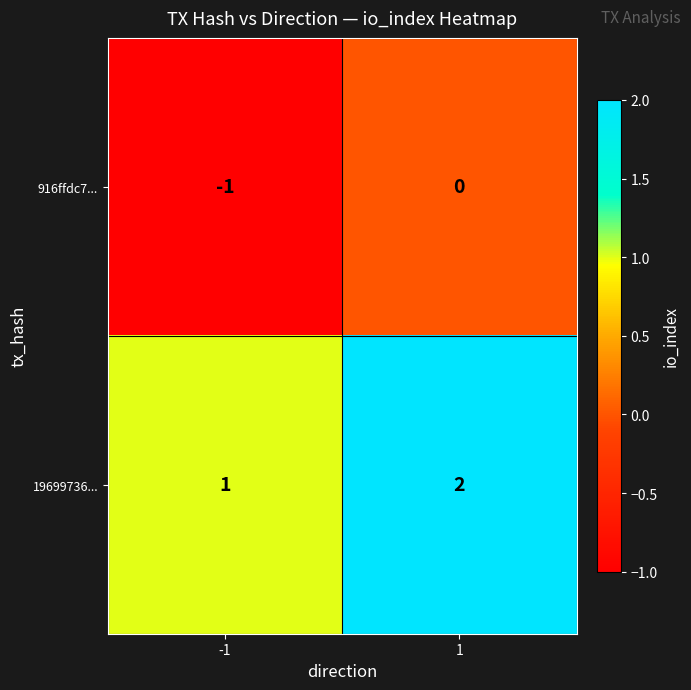

Is the value of 19699736... at 1 greater than the value of 916ffdc7... at 1?

Yes